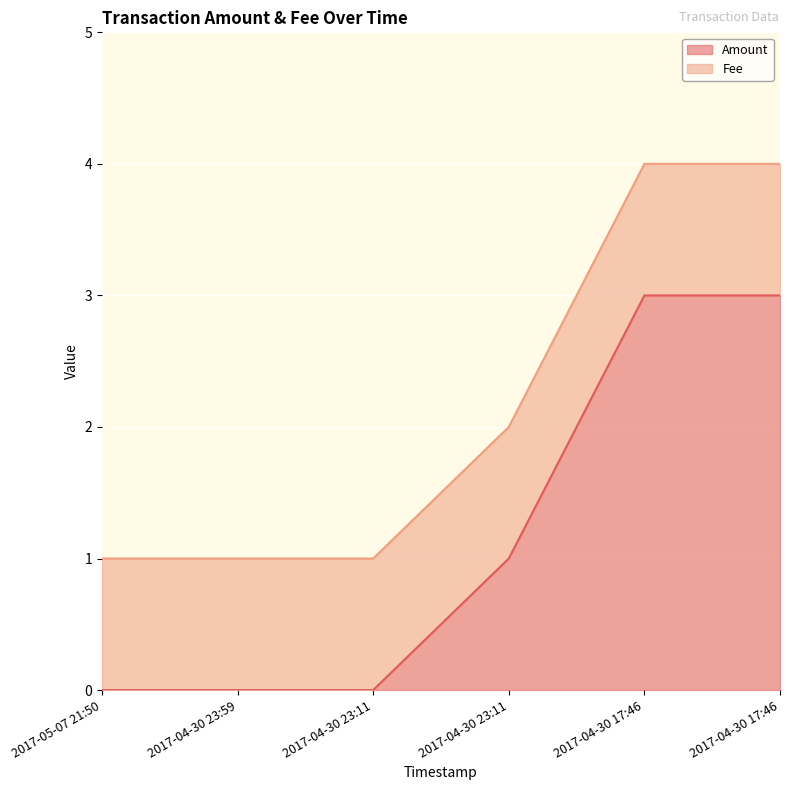

What is the greatest value displayed?

3